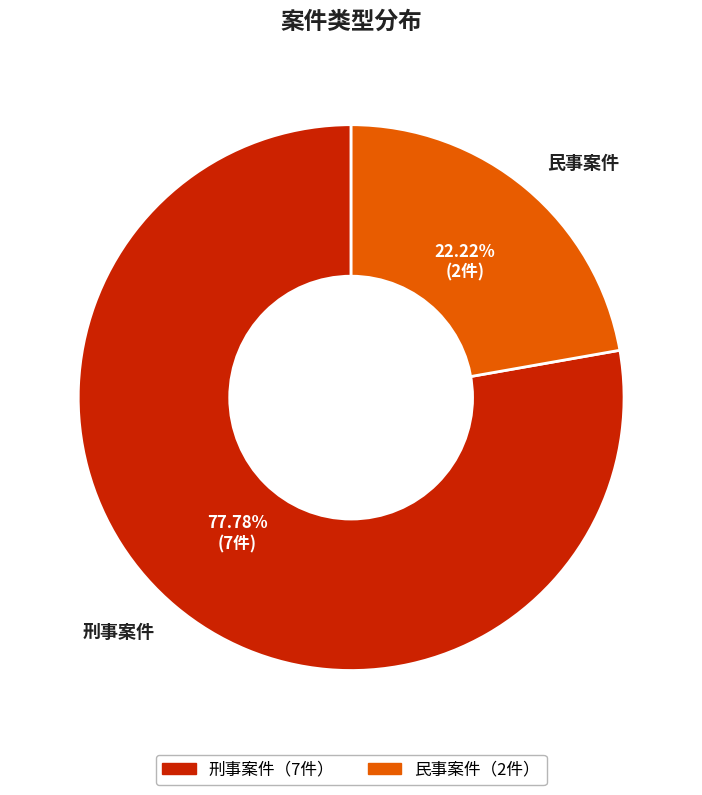

Count the number of slices in the pie.

2